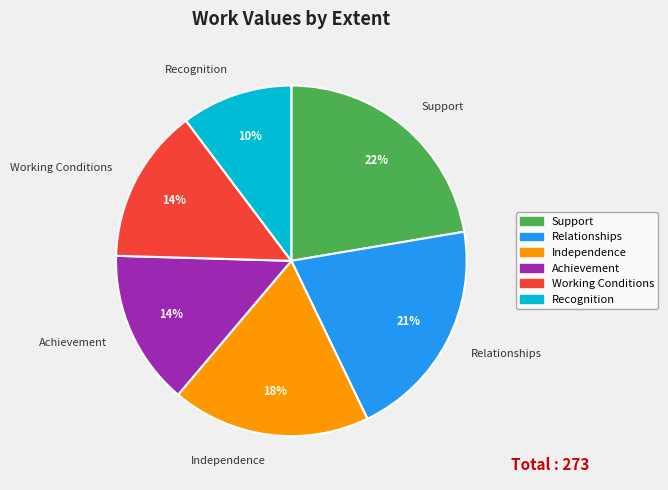

How many segments does this pie chart have?

6